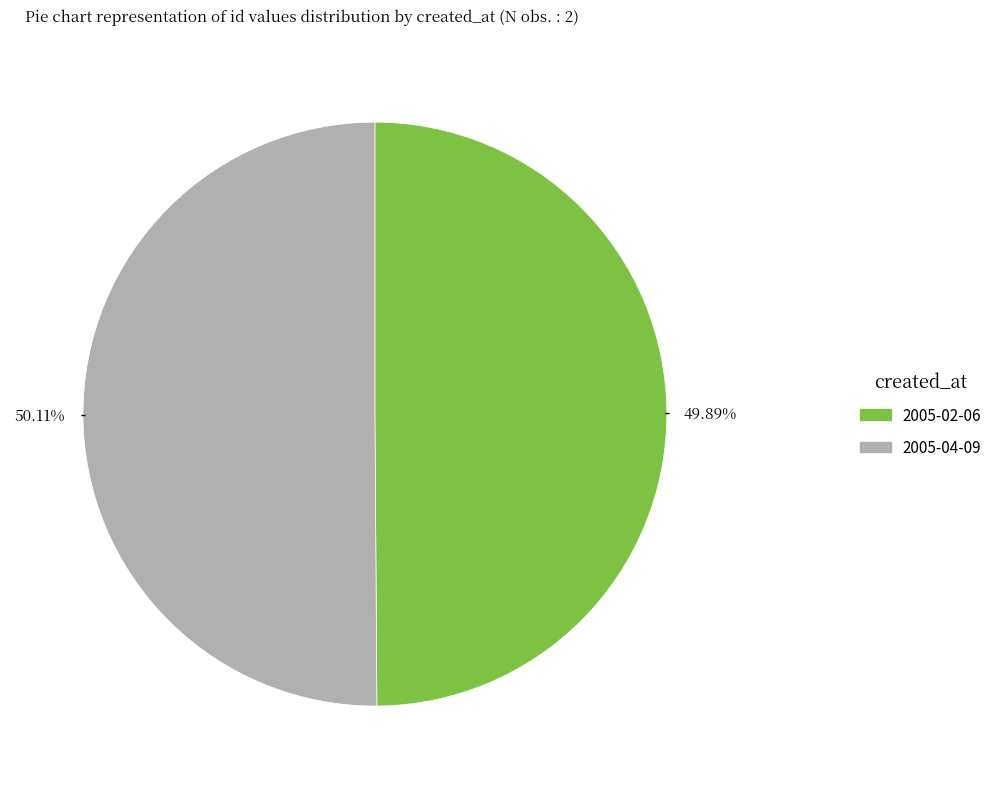

How many segments does this pie chart have?

2